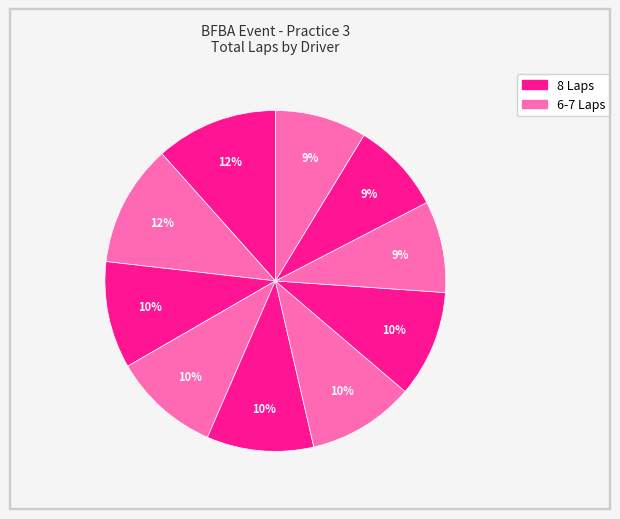

Count the number of slices in the pie.

10